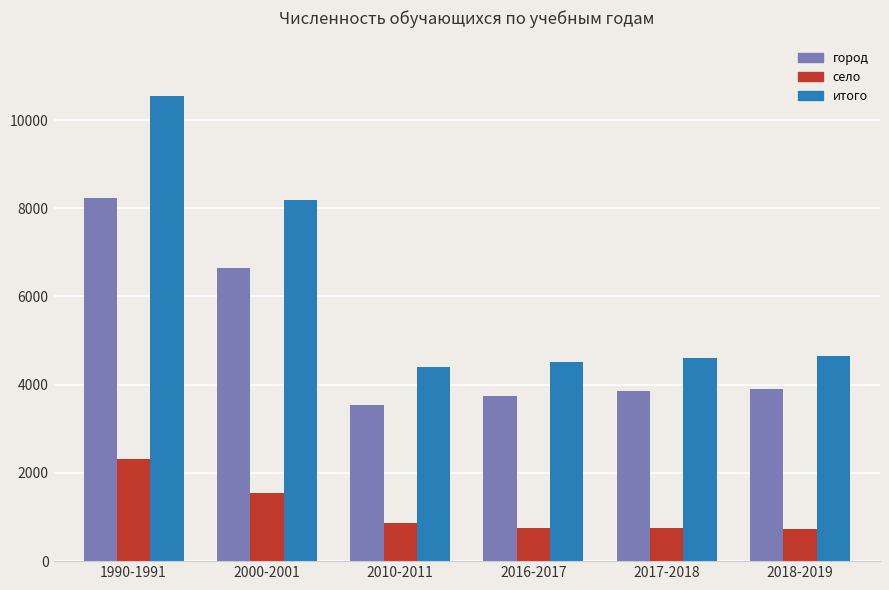

The value of село at 2010-2011 is 460. True or false?

False